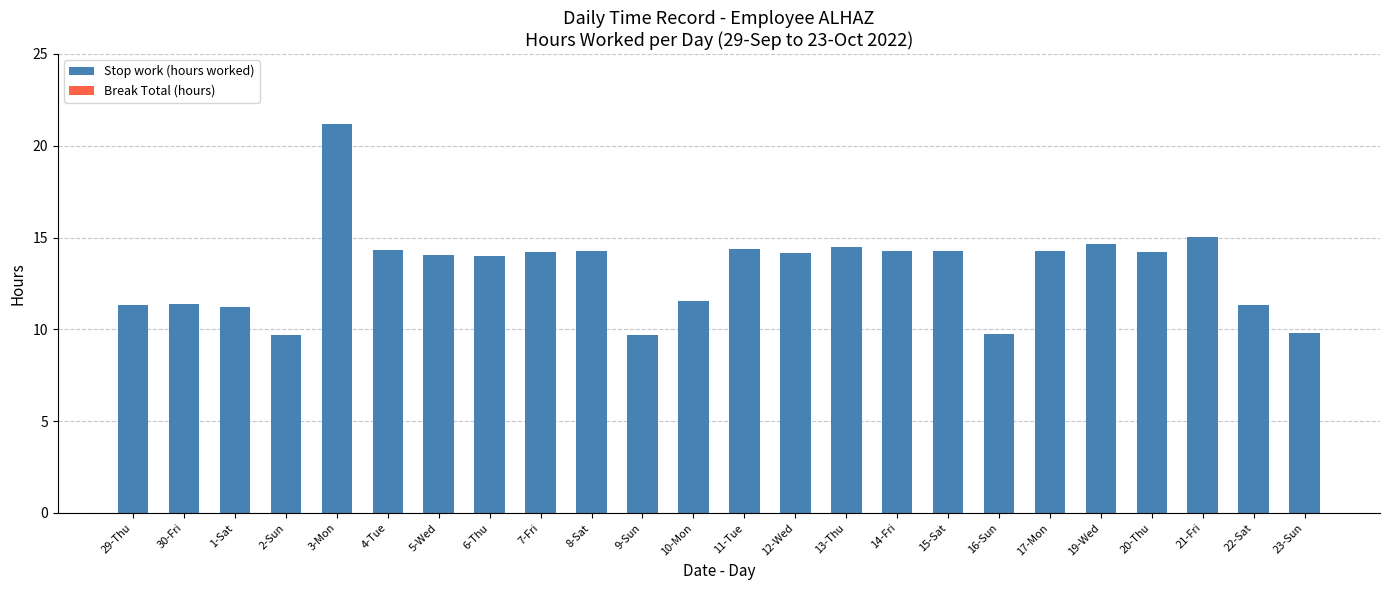

True or false: the data shows 14.4 at 11-Tue.

True